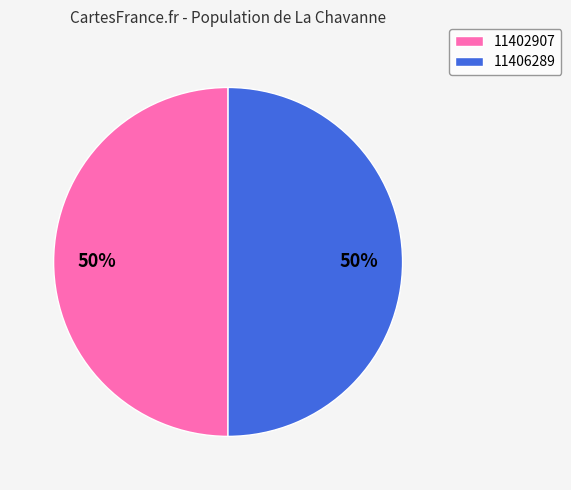

The 11406289 slice represents 44% of the pie. True or false?

False